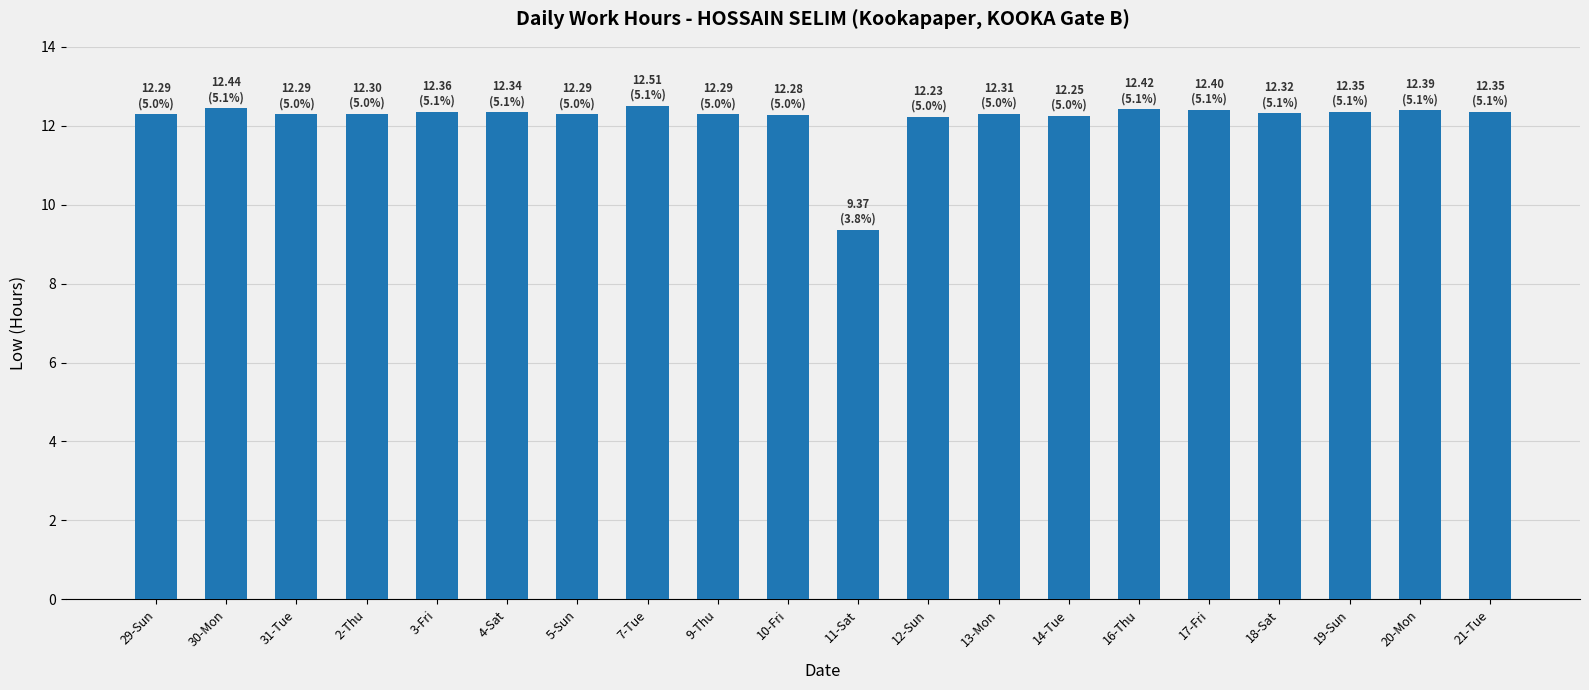

What position from the left is 30-Mon?

2